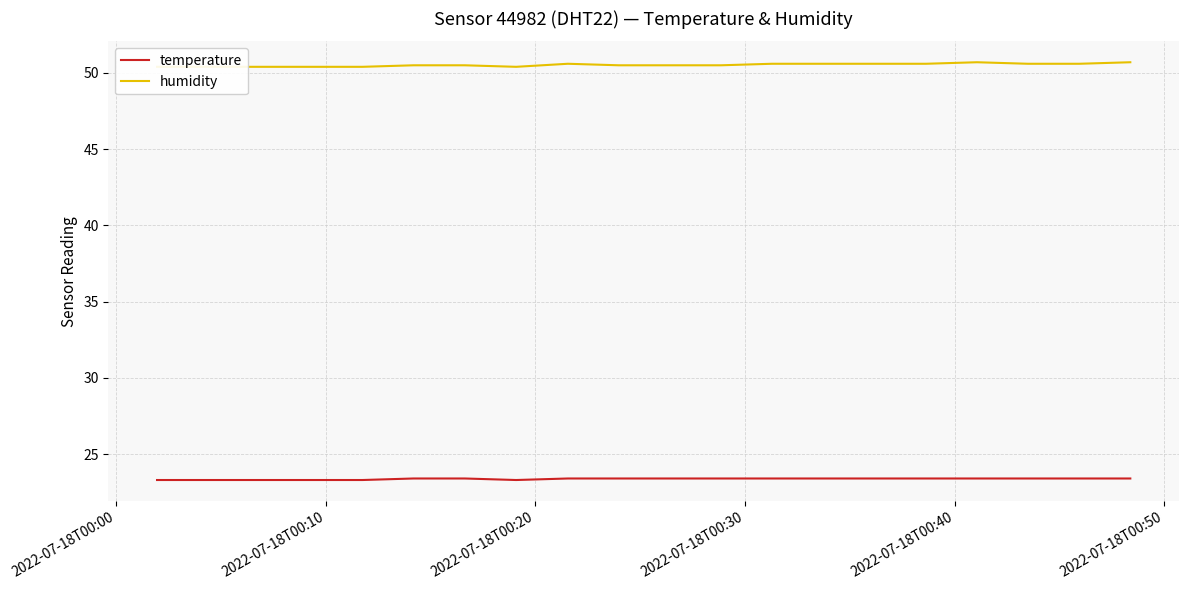

At which label is humidity closest to 50?

2022-07-18T00:00